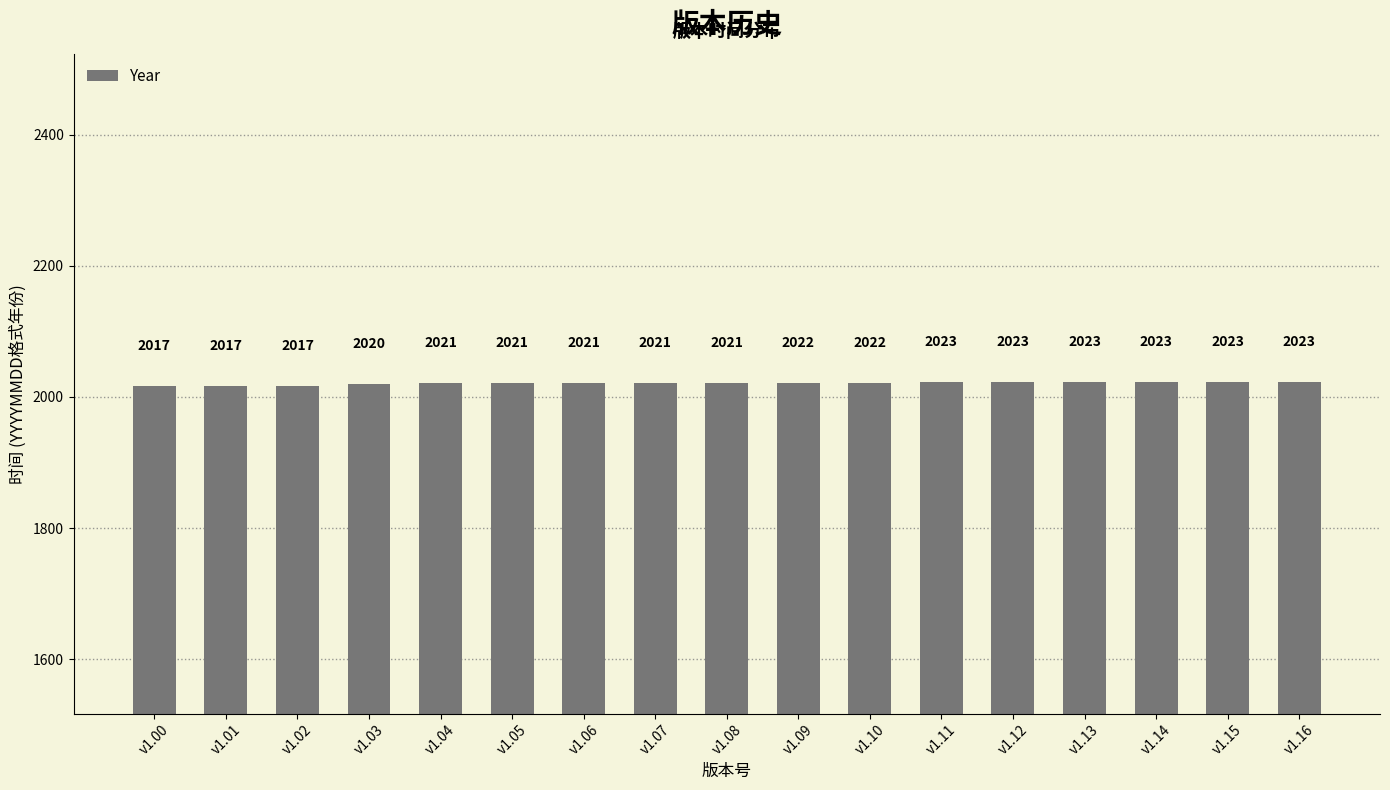

What is the change in value from v1.03 to v1.14?

+3